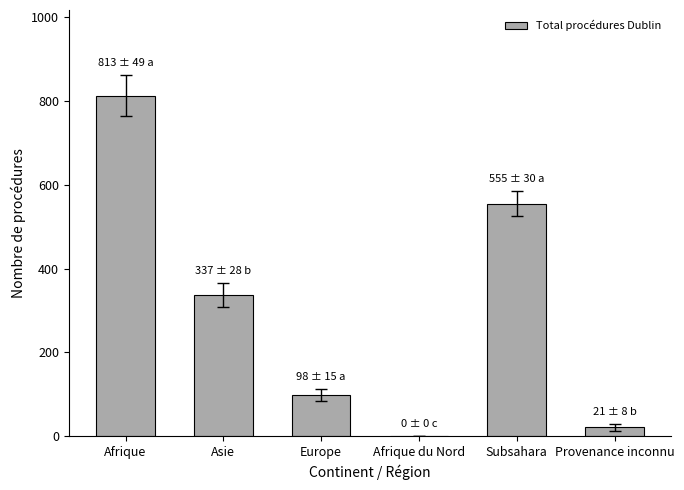

How many categories are shown in the chart?

6